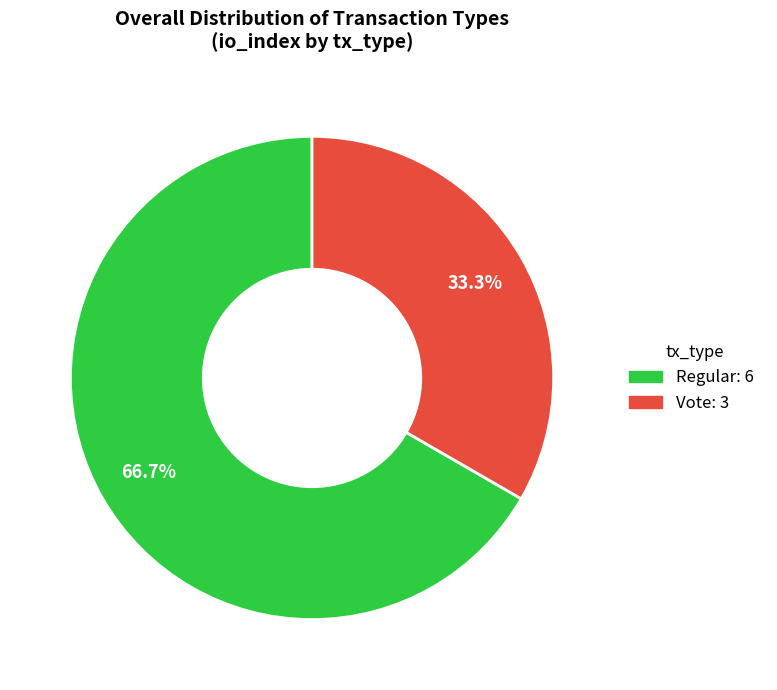

Combined, do Vote and Regular account for over 50%?

Yes